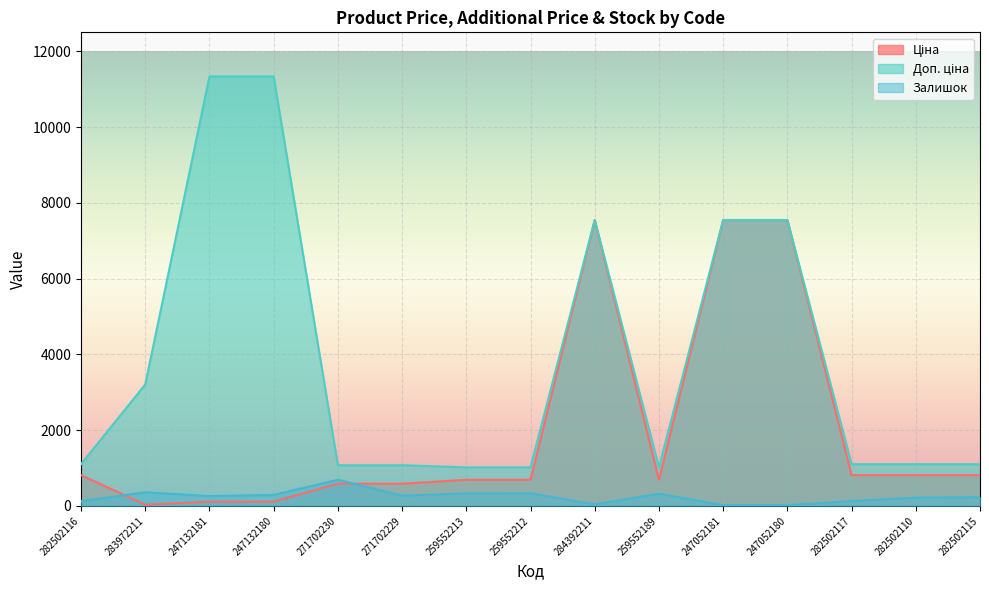

What is the value of the Доп. ціна point at the 10th from the left?

1017.8